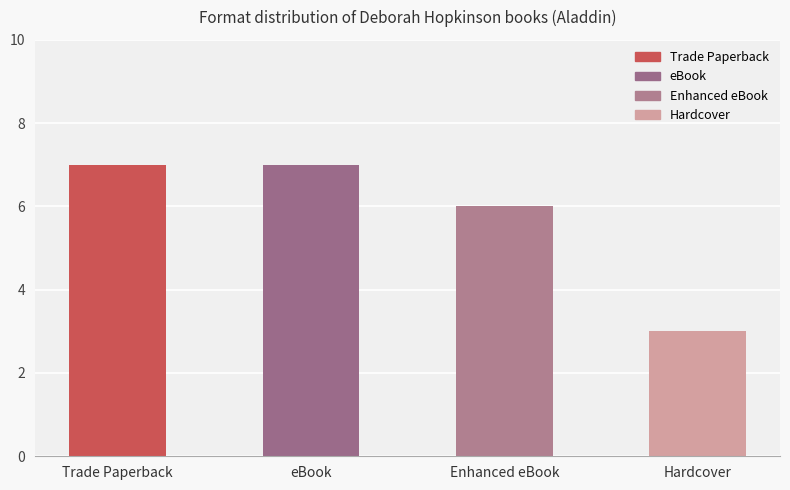

How many series are shown in this chart?

1